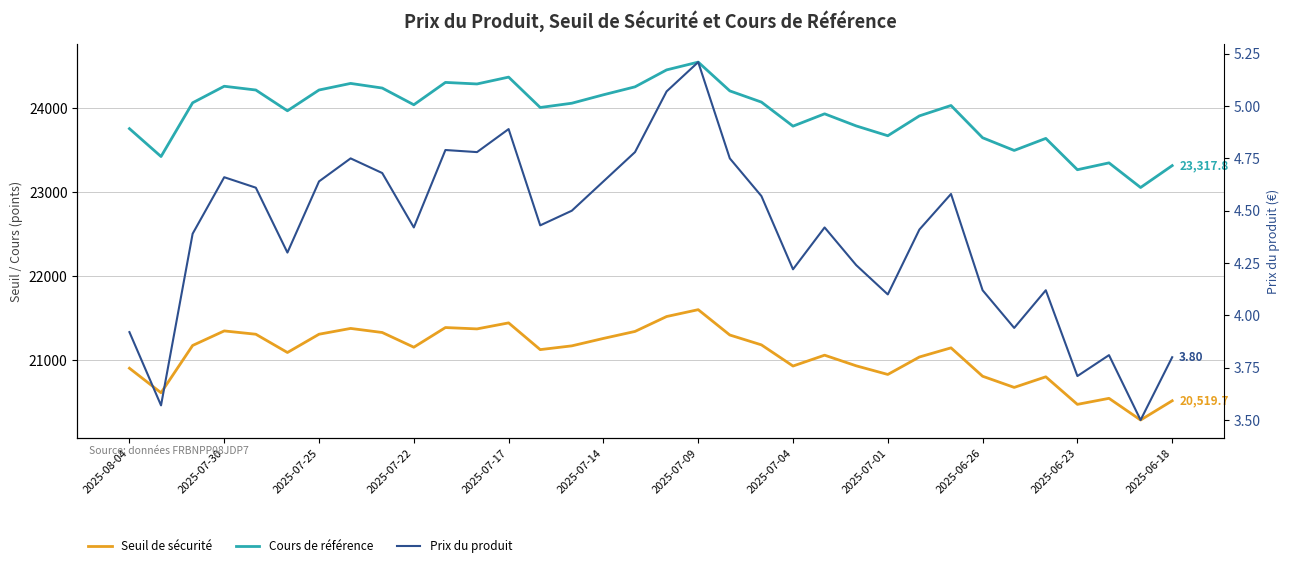

What are all the series names shown in the legend?

Seuil de sécurité, Cours de référence, Prix du produit